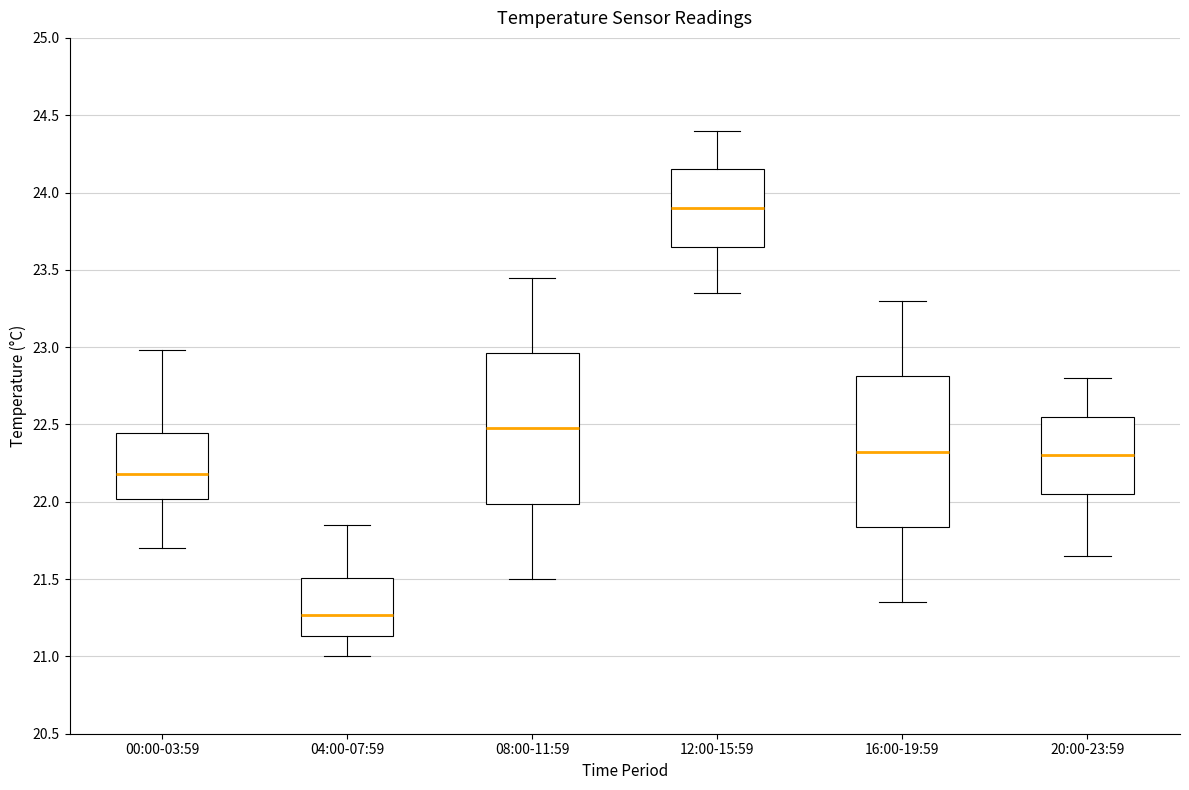

Reading left to right, transcribe this box plot: for each box, give where its median line is, the range the box spans, and where its two whiskers end, as read against the y-axis. The values are not printed on the chart, so give them approximately, as read against the axis.

00:00-03:59: median 22.20, box 22.00 to 22.45, whiskers 21.70 to 23.00
04:00-07:59: median 21.25, box 21.15 to 21.50, whiskers 21.00 to 21.85
08:00-11:59: median 22.50, box 22.00 to 22.95, whiskers 21.50 to 23.45
12:00-15:59: median 23.90, box 23.65 to 24.15, whiskers 23.35 to 24.40
16:00-19:59: median 22.35, box 21.85 to 22.80, whiskers 21.35 to 23.30
20:00-23:59: median 22.30, box 22.05 to 22.55, whiskers 21.65 to 22.80